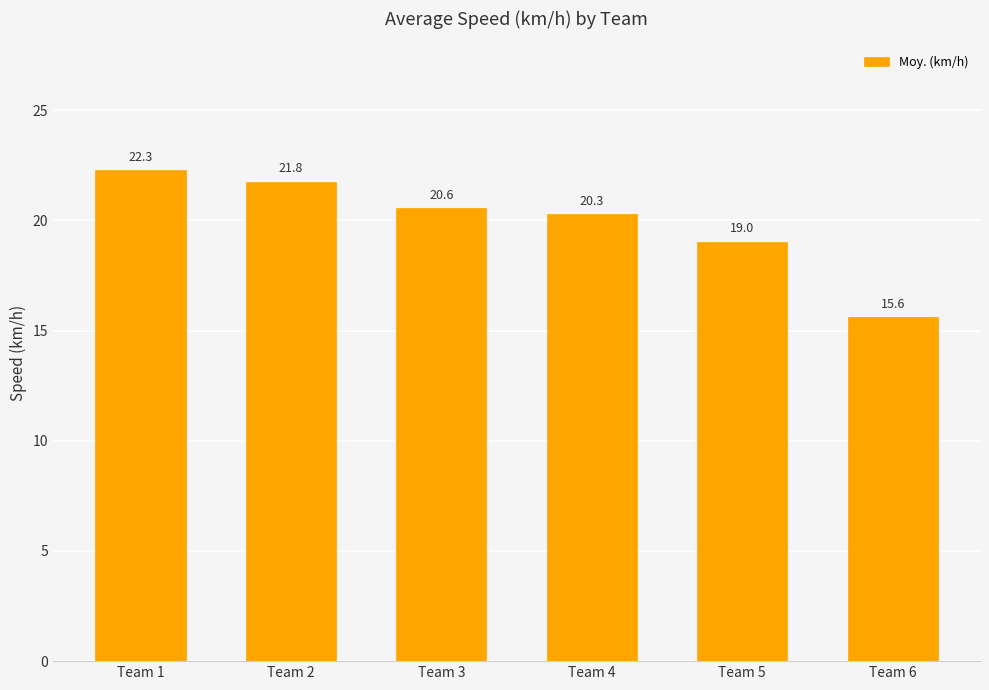

How many distinct data groups are displayed?

1